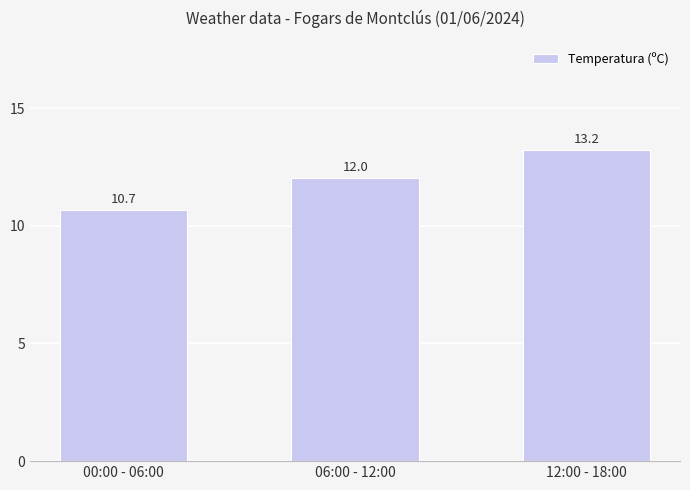

Rank the categories by value from lowest to highest.

00:00 - 06:00, 06:00 - 12:00, 12:00 - 18:00